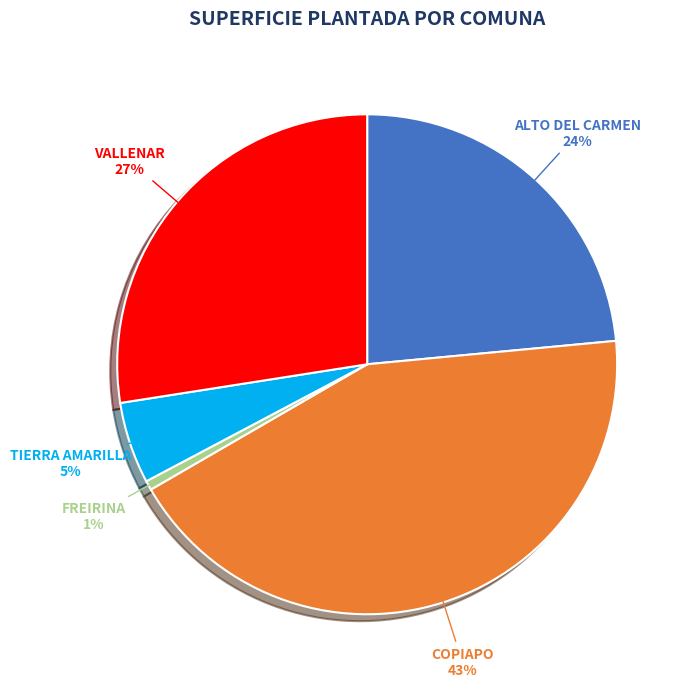

To the nearest percent, what is the average slice percentage?

20%